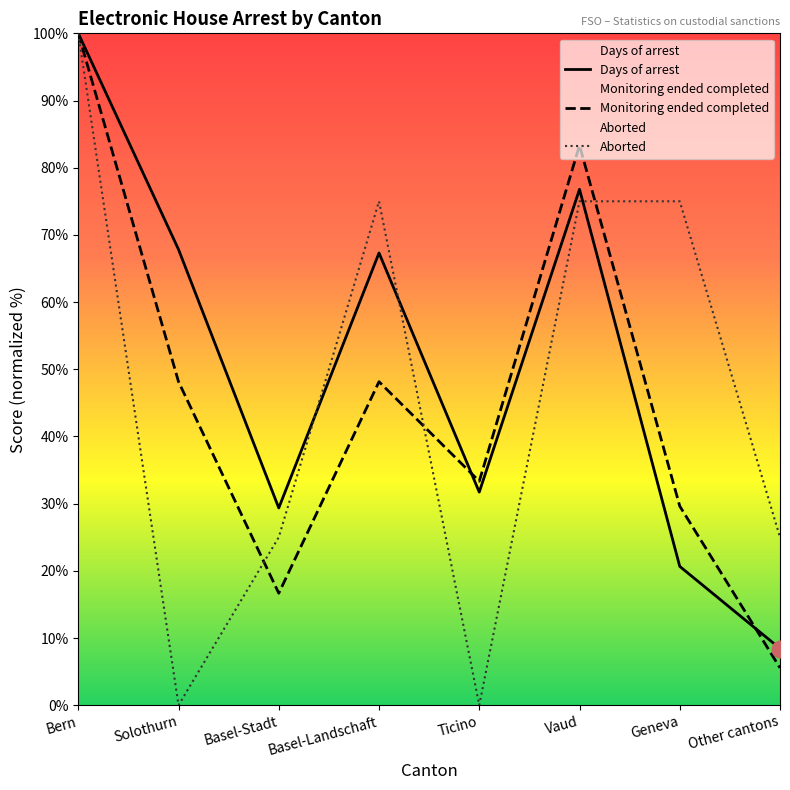

Where do Monitoring ended completed and Aborted first cross each other?

Solothurn and Basel-Stadt